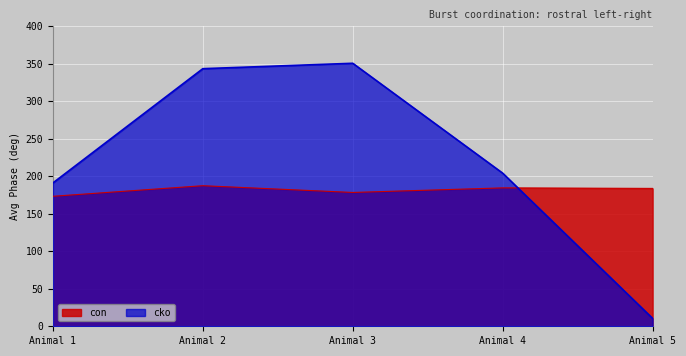

Reading right to left, extract all data points from this chart.

con: 183.8	184.5	178.4	187.4	173.3
cko: 10.5	204.1	350.6	343.4	191.1